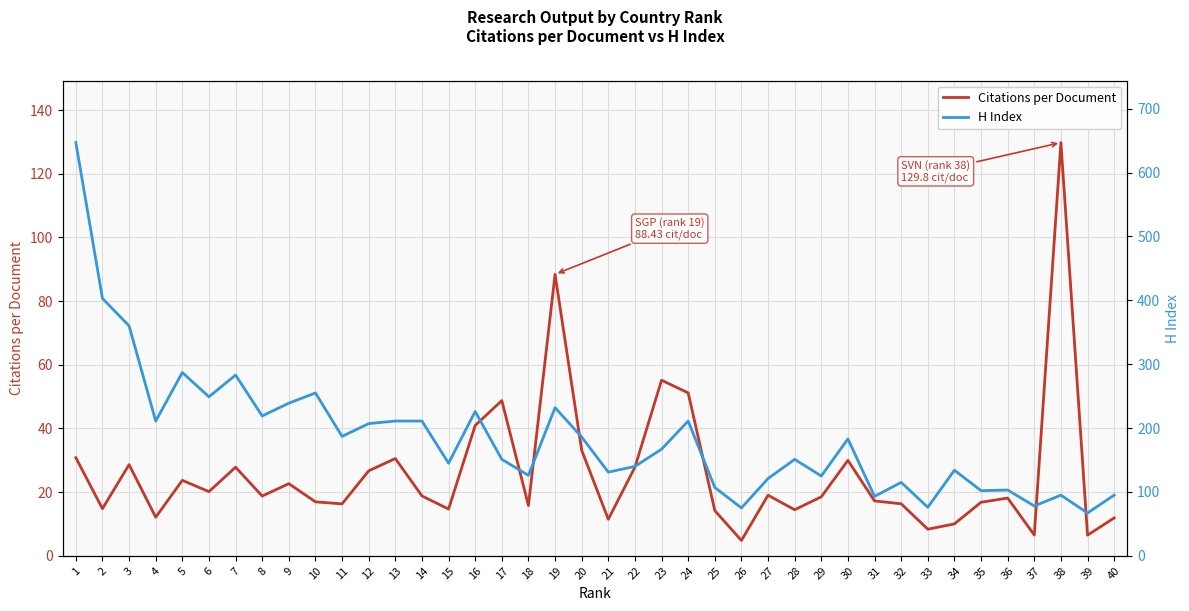

List the series in order of their overall mean, highest first.

H Index, Citations per Document